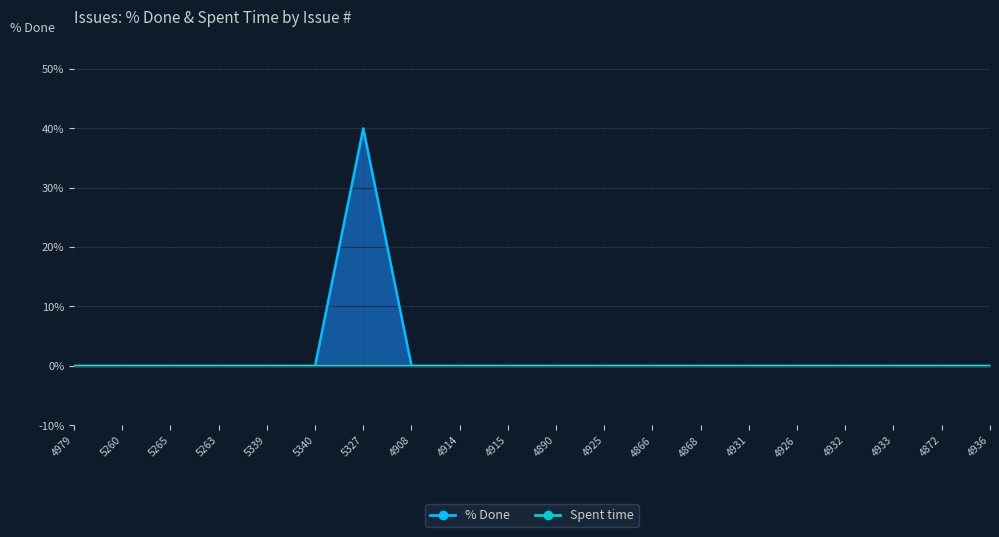

Rank the categories by value from lowest to highest.

4979, 5260, 5265, 5263, 5339, 5340, 4908, 4914, 4915, 4890, 4925, 4866, 4868, 4931, 4926, 4932, 4933, 4872, 4936, 5327